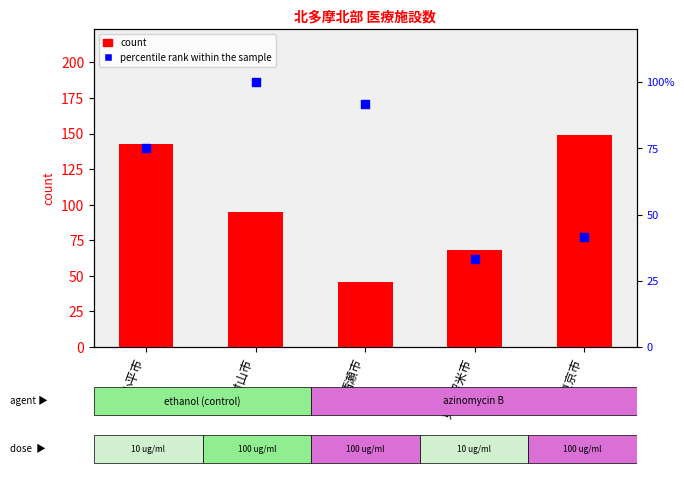

At which category is the sum across all series the highest?

小平市